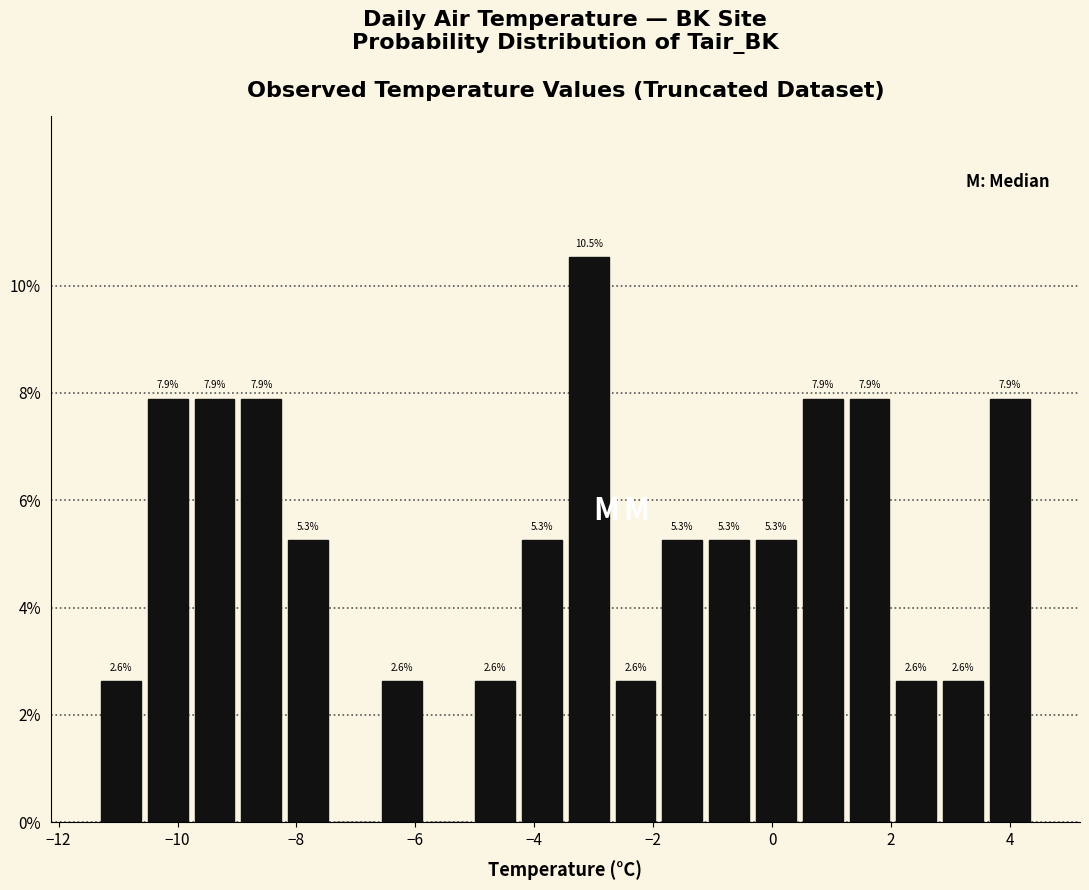

Read against the x-axis, roughly where is the centre of the tallest bar?

-3.0